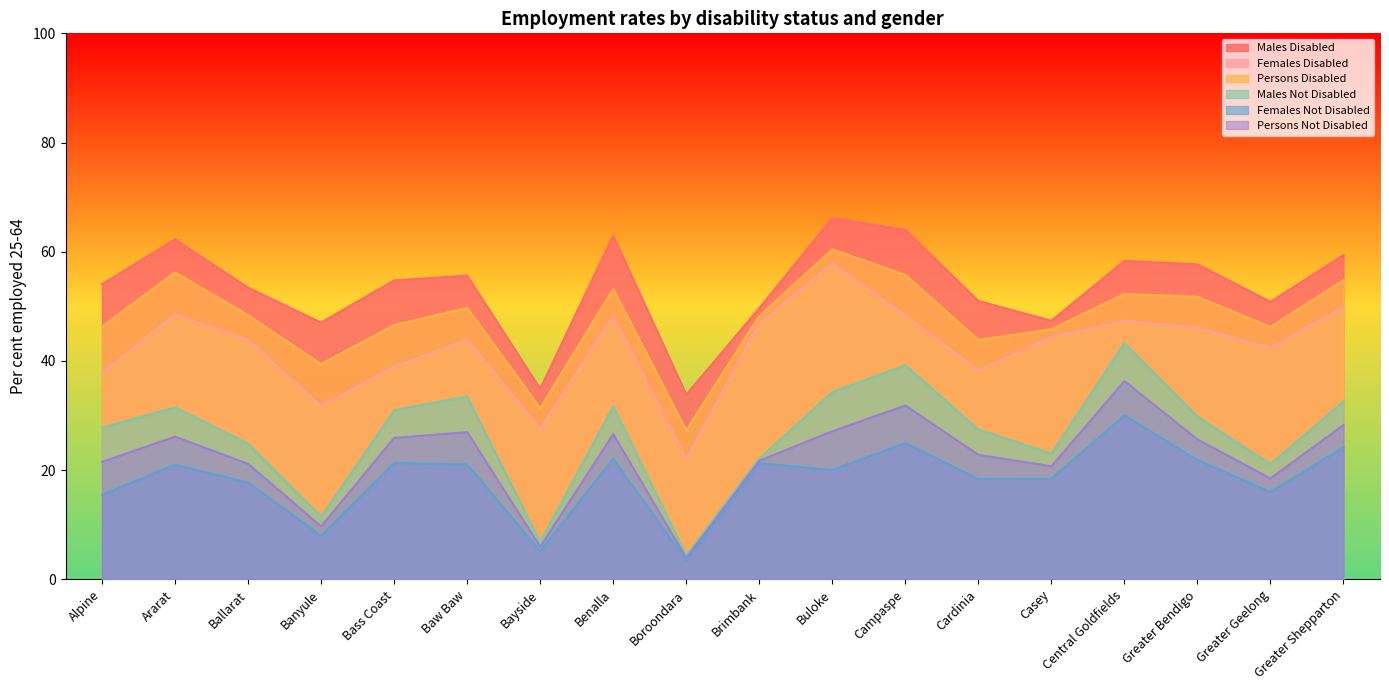

At which label does Males Disabled reach its peak?

Buloke